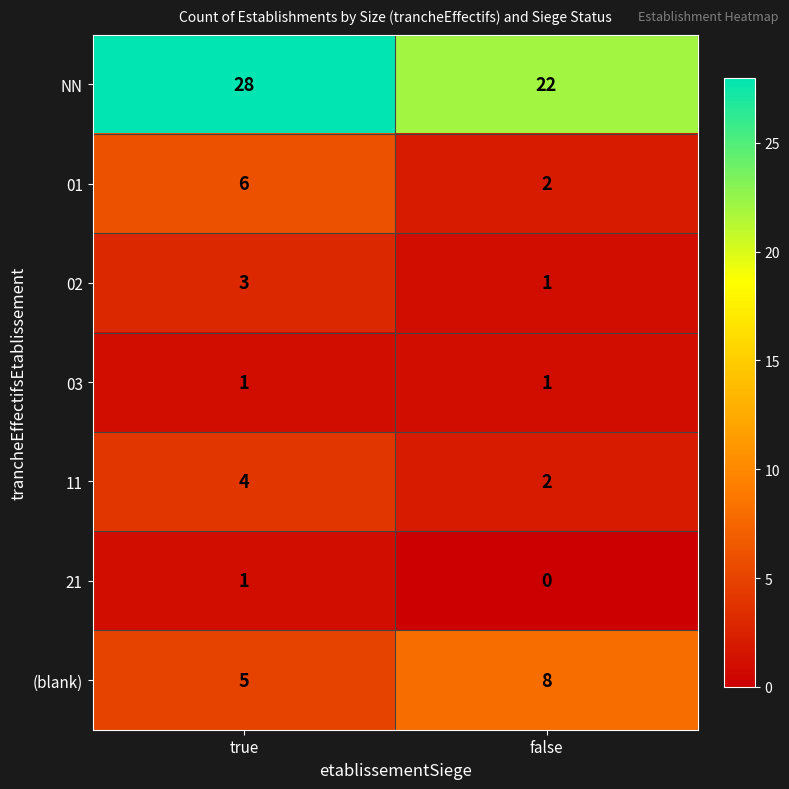

How many values in 21 are above zero?

1